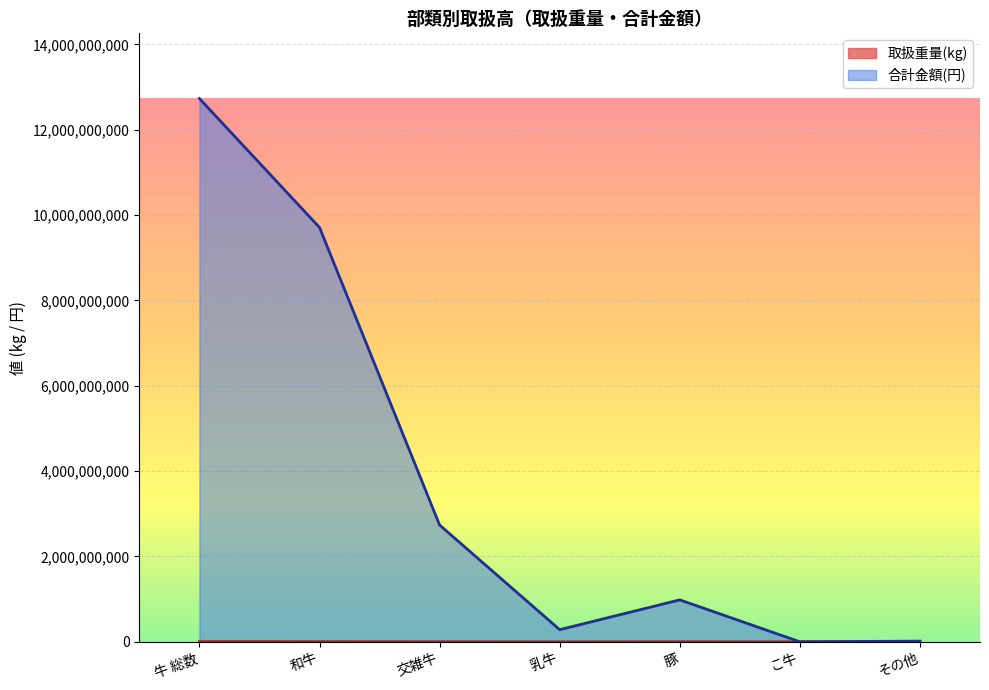

What is the value of the 取扱重量(kg) point at the 1st from the left?

6003170.0